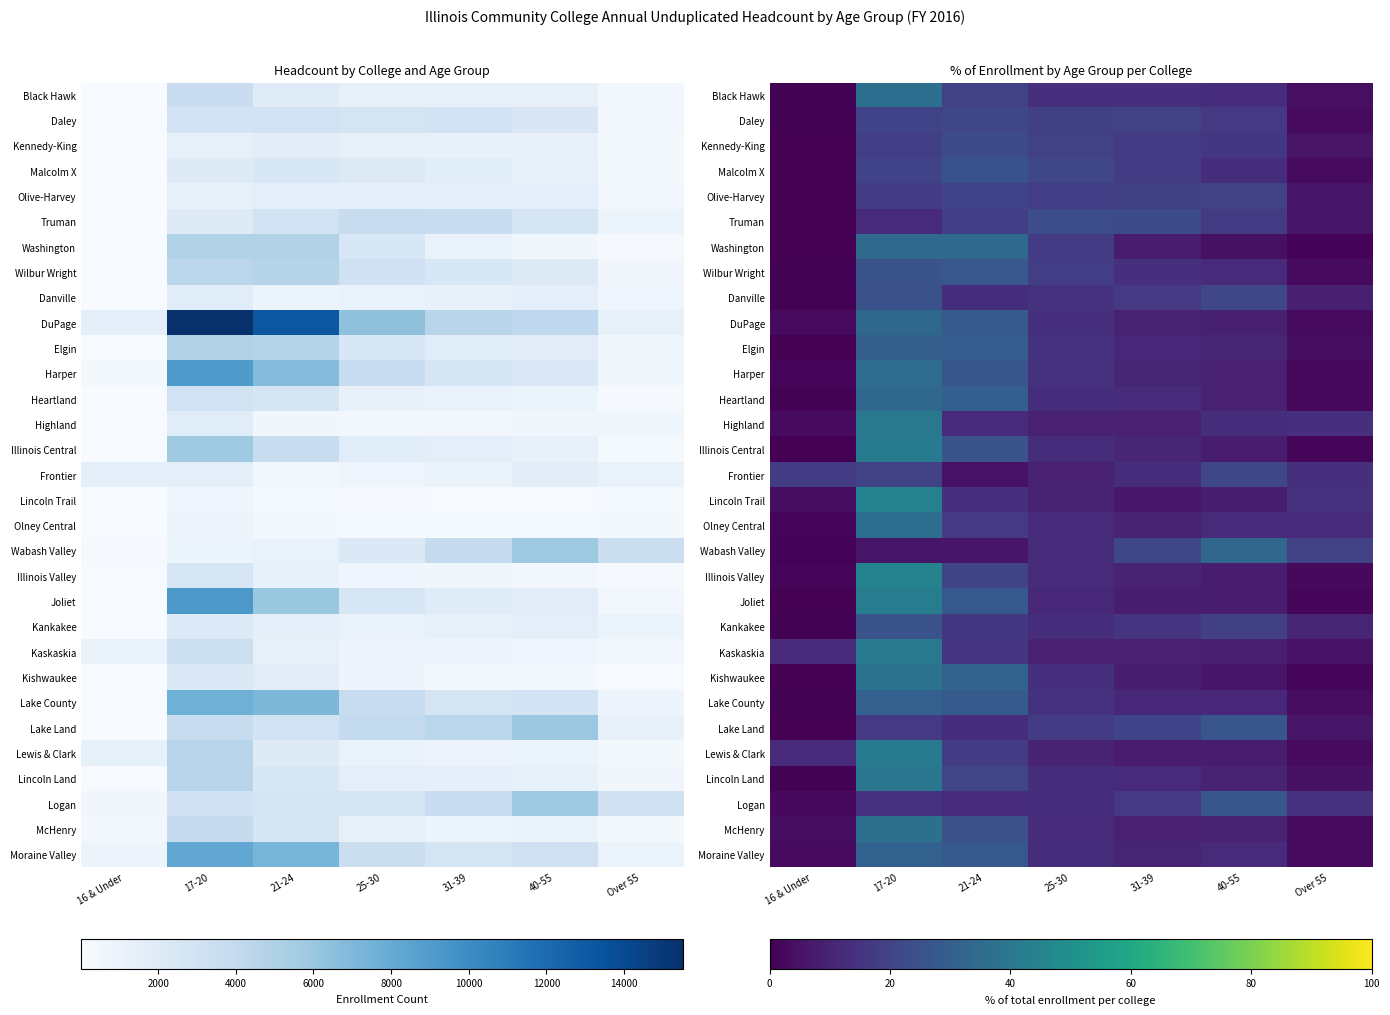

At Over 55, list the series in order from smallest to largest.

Washington, Illinois Central, Kishwaukee, Joliet, Heartland, Harper, Illinois Valley, DuPage, McHenry, Malcolm X, Daley, Moraine Valley, Lewis & Clark, Wilbur Wright, Lake County, Elgin, Black Hawk, Lincoln Land, Kaskaskia, Kennedy-King, Lake Land, Olive-Harvey, Truman, Danville, Kankakee, Olney Central, Highland, Frontier, Logan, Lincoln Trail, Wabash Valley